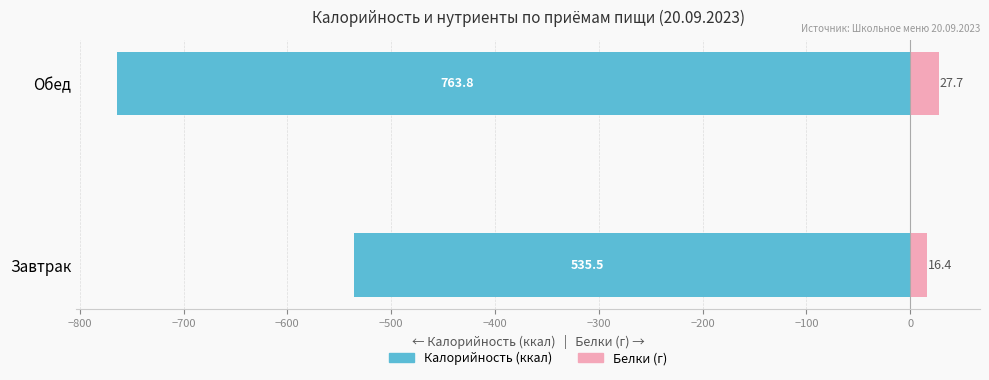

What is the lowest value of the Белки (г) series?

16.4